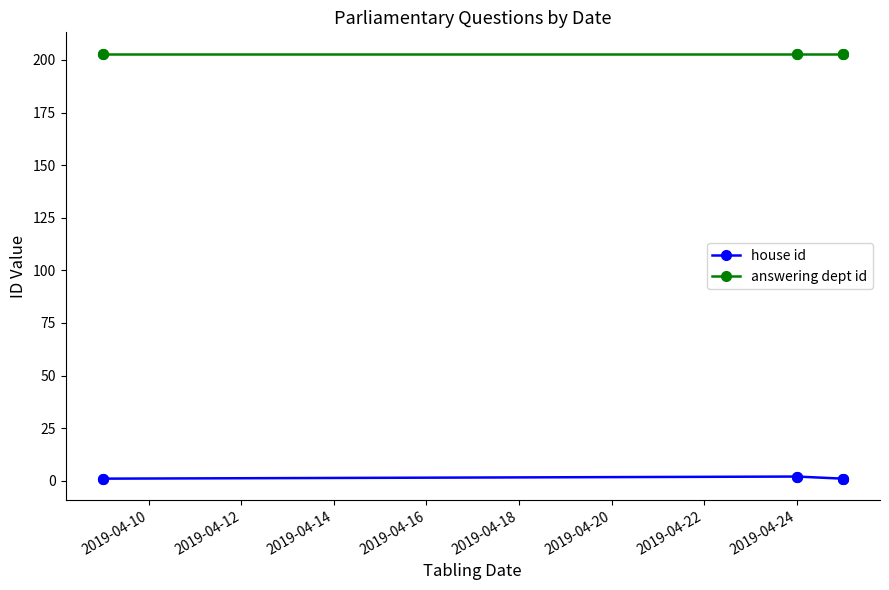

What is the total value across all series at 2019-04-12?

204